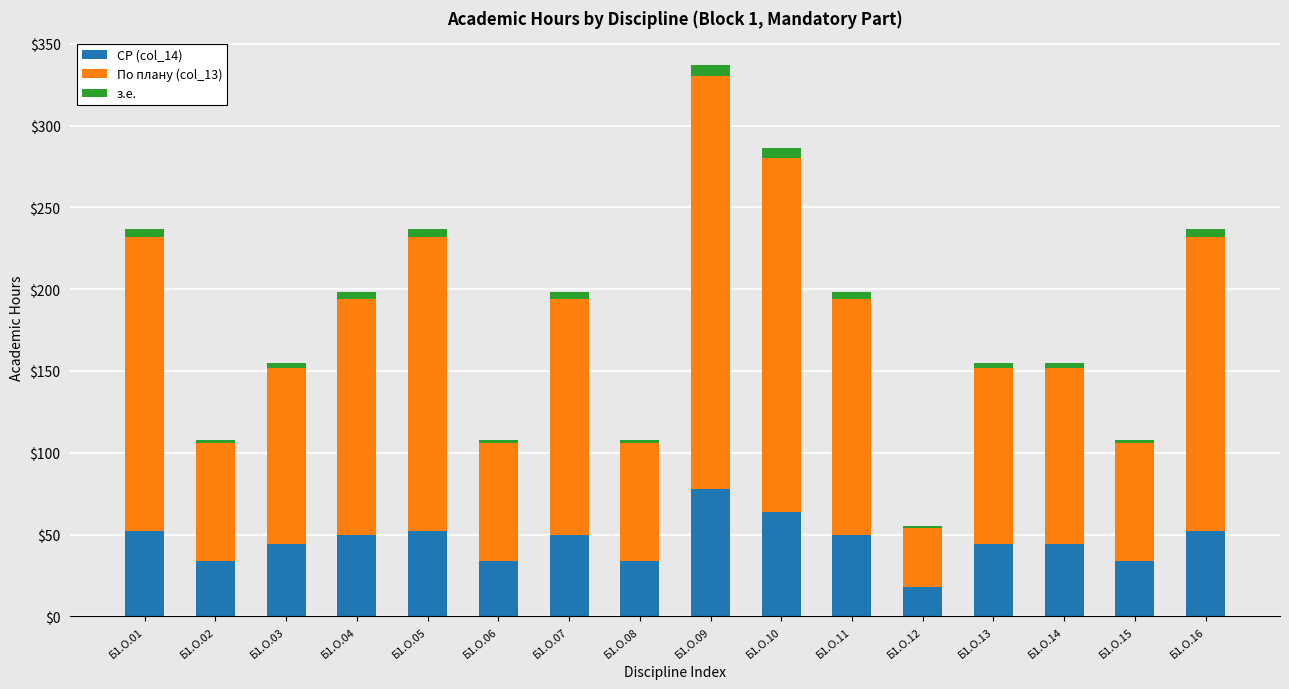

What is the average value of the СР (col_14) series?

46